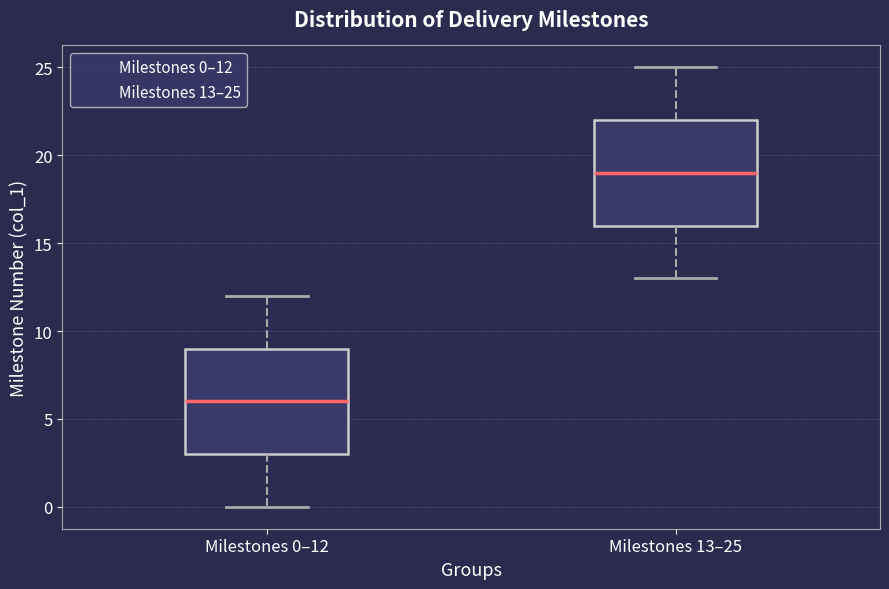

Reading left to right, read every box against the y-axis: the position of its median line, the range the box covers, and the ends of its whiskers. The values are not printed on the chart, so give them approximately, as read against the axis.

Milestones 0–12: median 6, box 3 to 9, whiskers 0 to 12
Milestones 13–25: median 19, box 16 to 22, whiskers 13 to 25